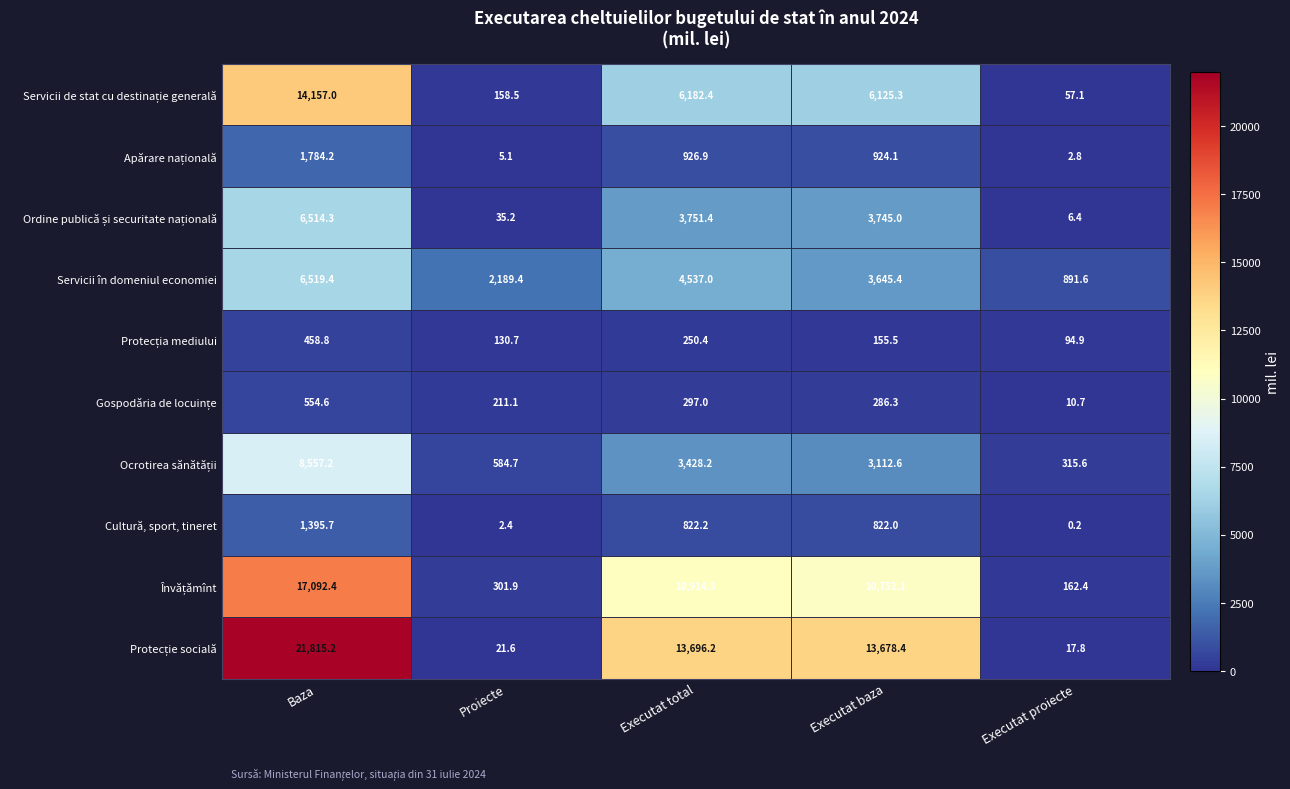

What is the spread (max minus min) of values at Executat baza?

13522.9